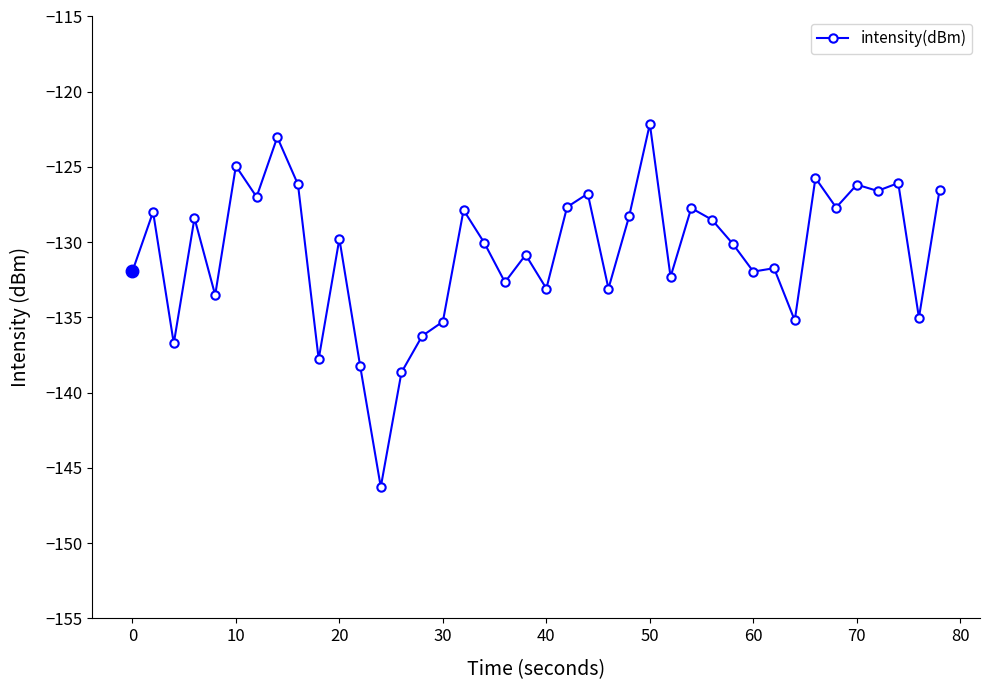

What is the maximum value shown in the chart?

-122.1